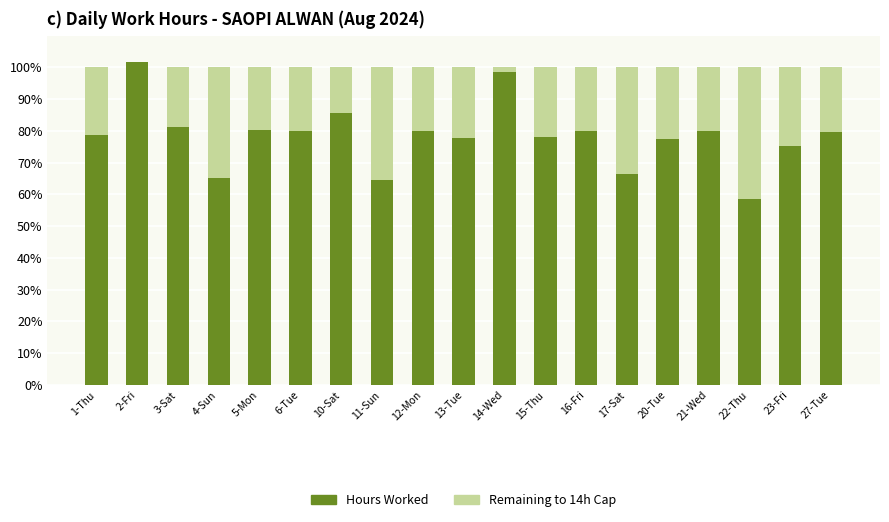

What are all the series names shown in the legend?

Hours Worked, Remaining to 14h Cap